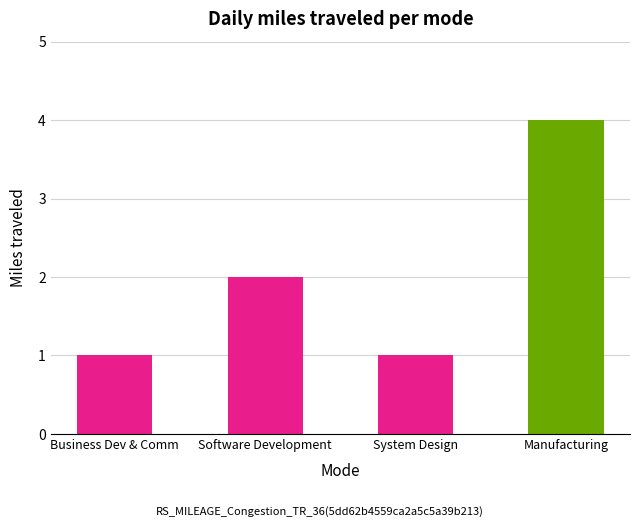

How many values are between 1 and 4?

4